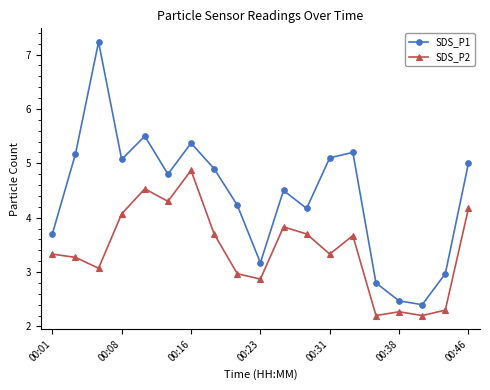

How many interior local valleys does the SDS_P1 series have?

5